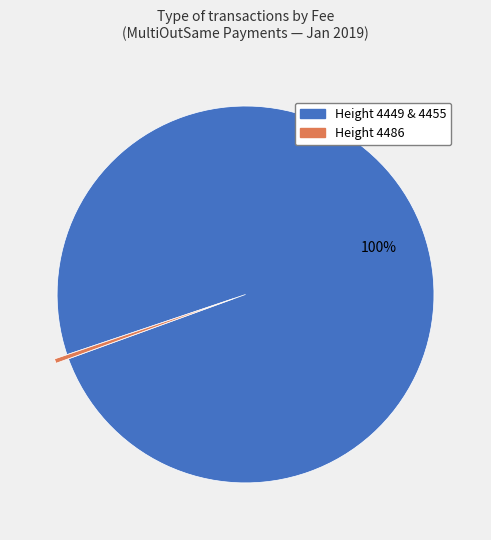

To the nearest percent, what is the average slice percentage?

50%